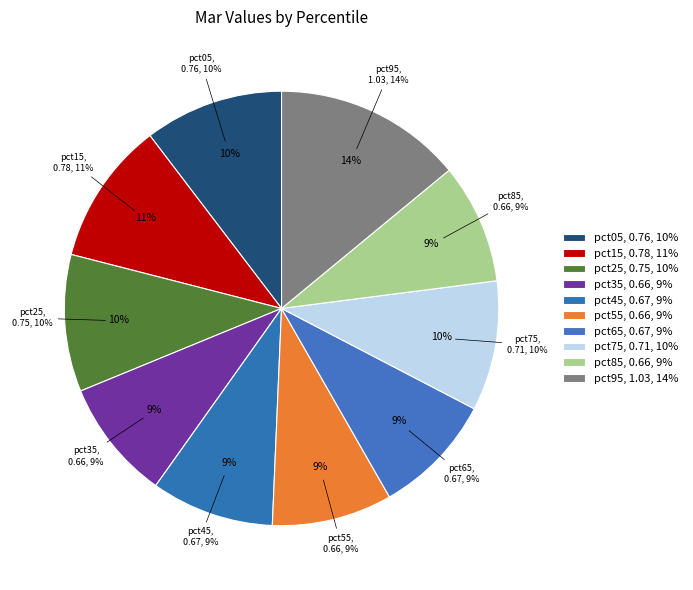

To the nearest percent, what is the difference between the largest and smallest slice percentages?

5%